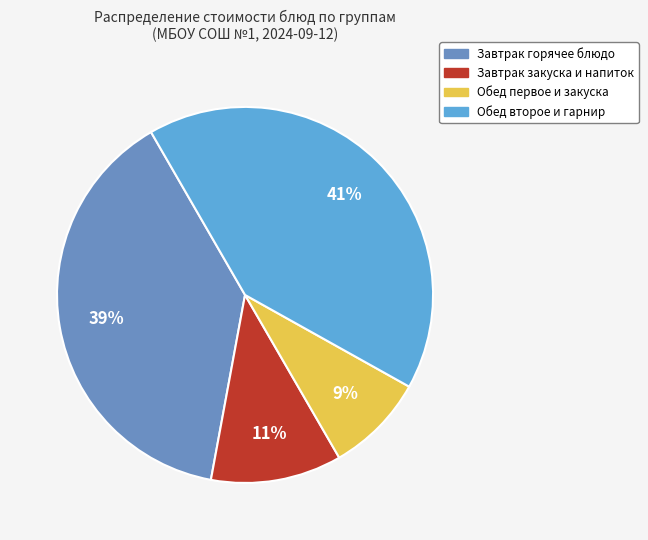

Is there a majority slice in this chart?

No